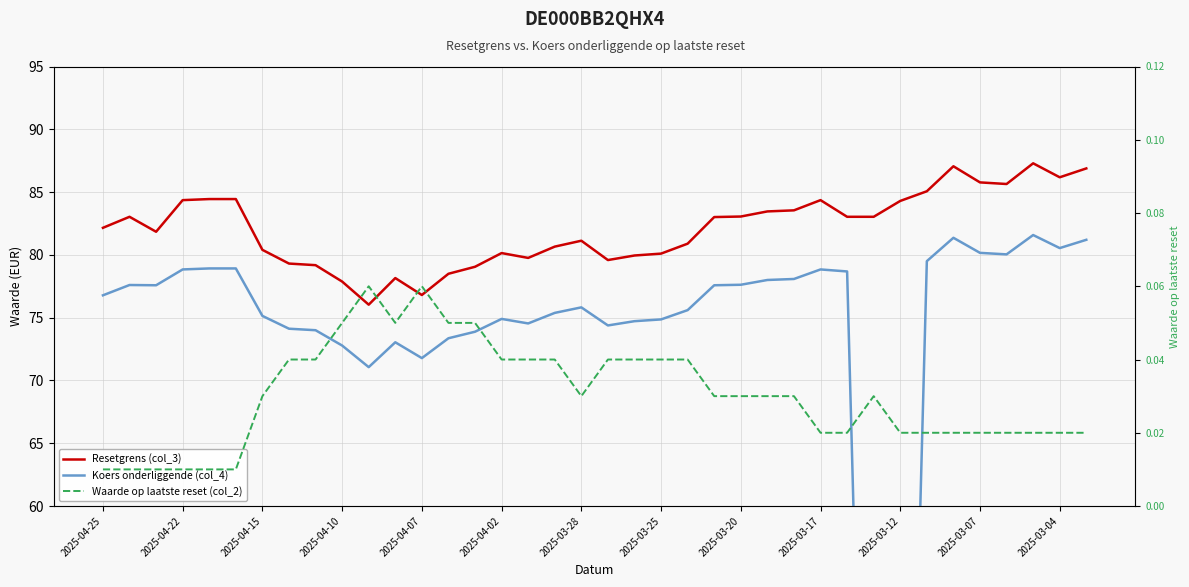

How many data points in Koers onderliggende (col_4) are less than 76?

19